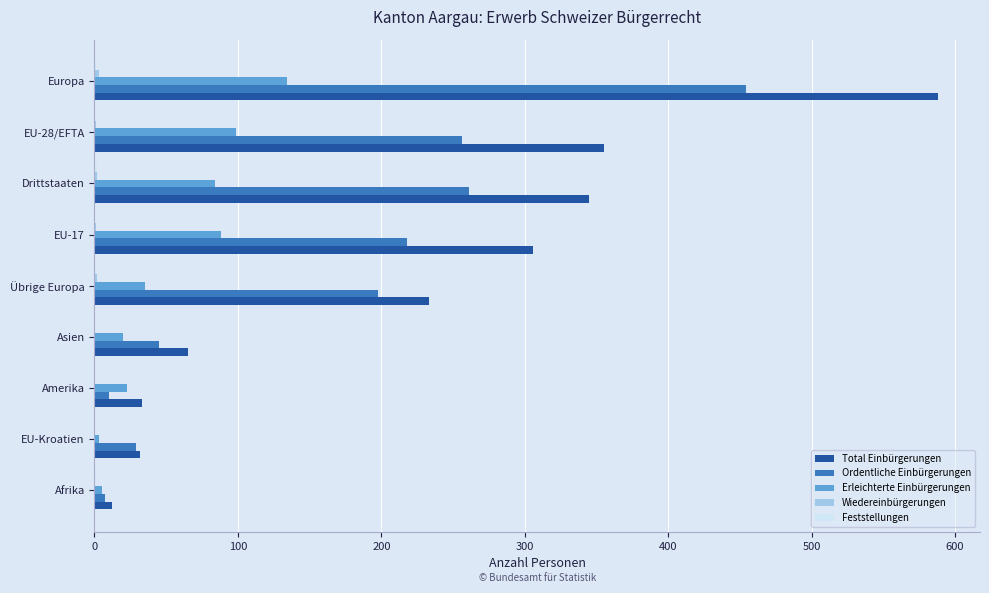

What is the sum of all Total Einbürgerungen values?

1969